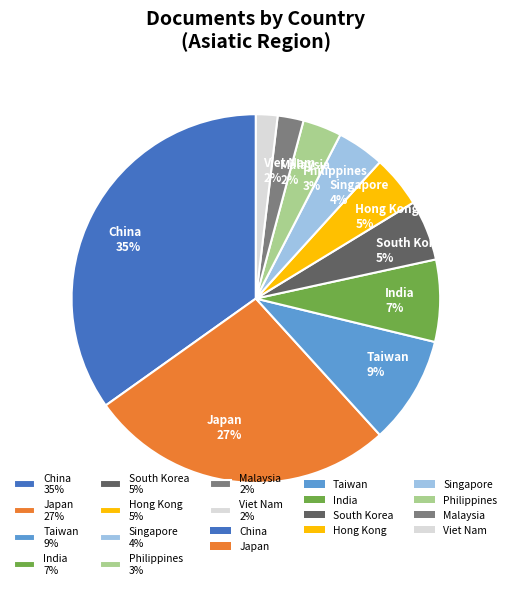

The India 7% slice represents 1% of the pie. True or false?

False